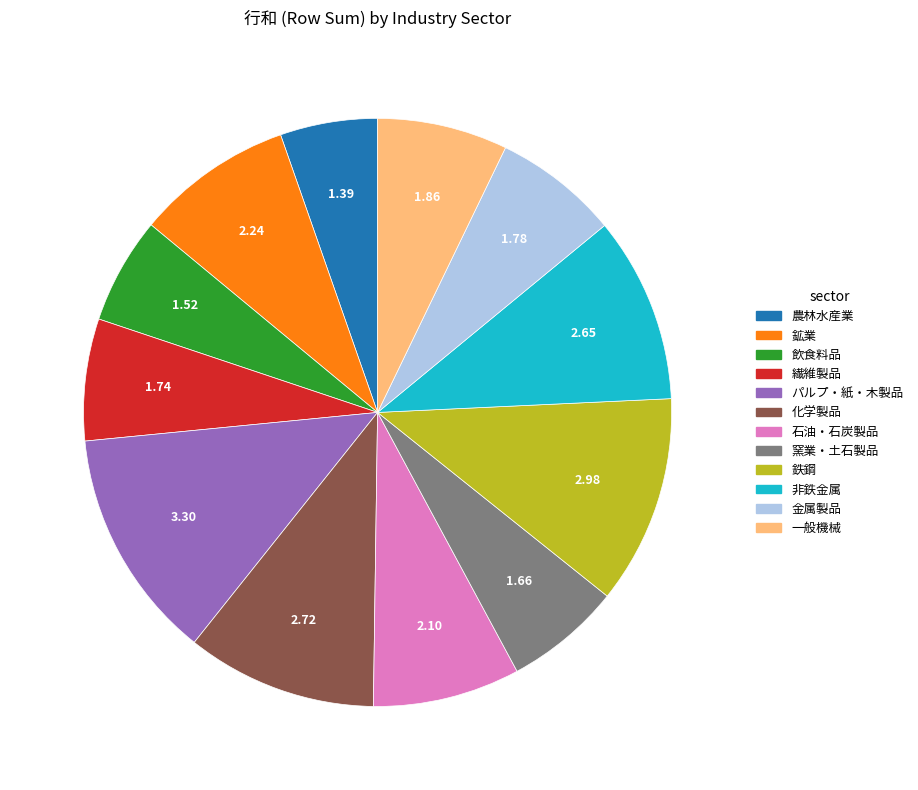

Does 農林水産業 account for over 50% of the chart?

No